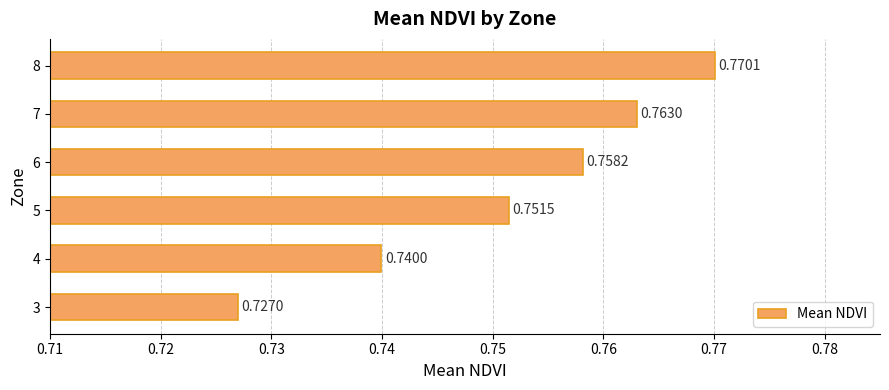

Which has a higher value, 6 or 8?

8